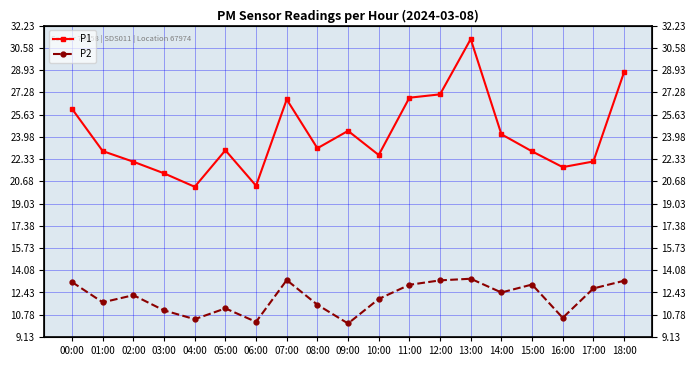

Where is the first local maximum for P1?

05:00